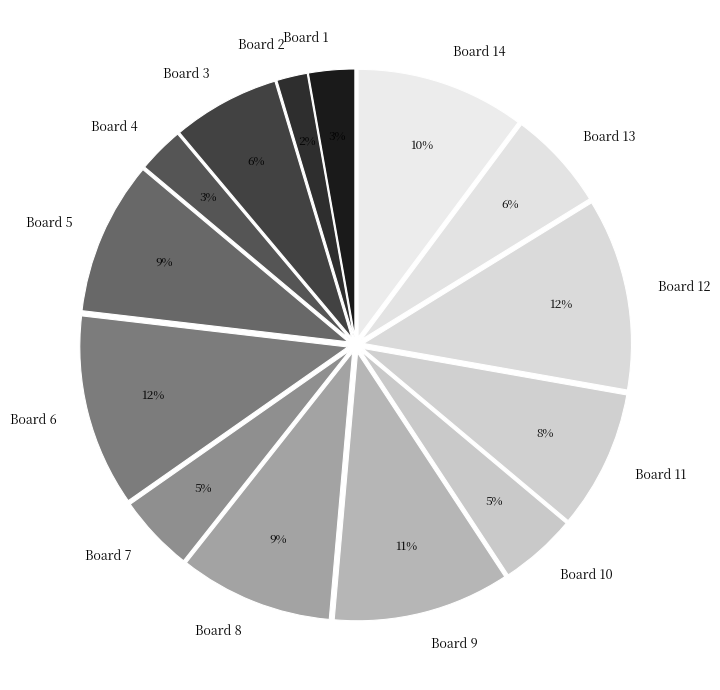

To the nearest percent, what is the average slice percentage?

7%